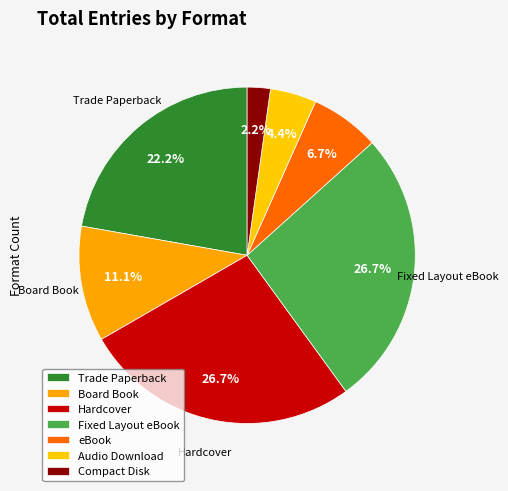

Combined, do Board Book and Audio Download account for over 50%?

No